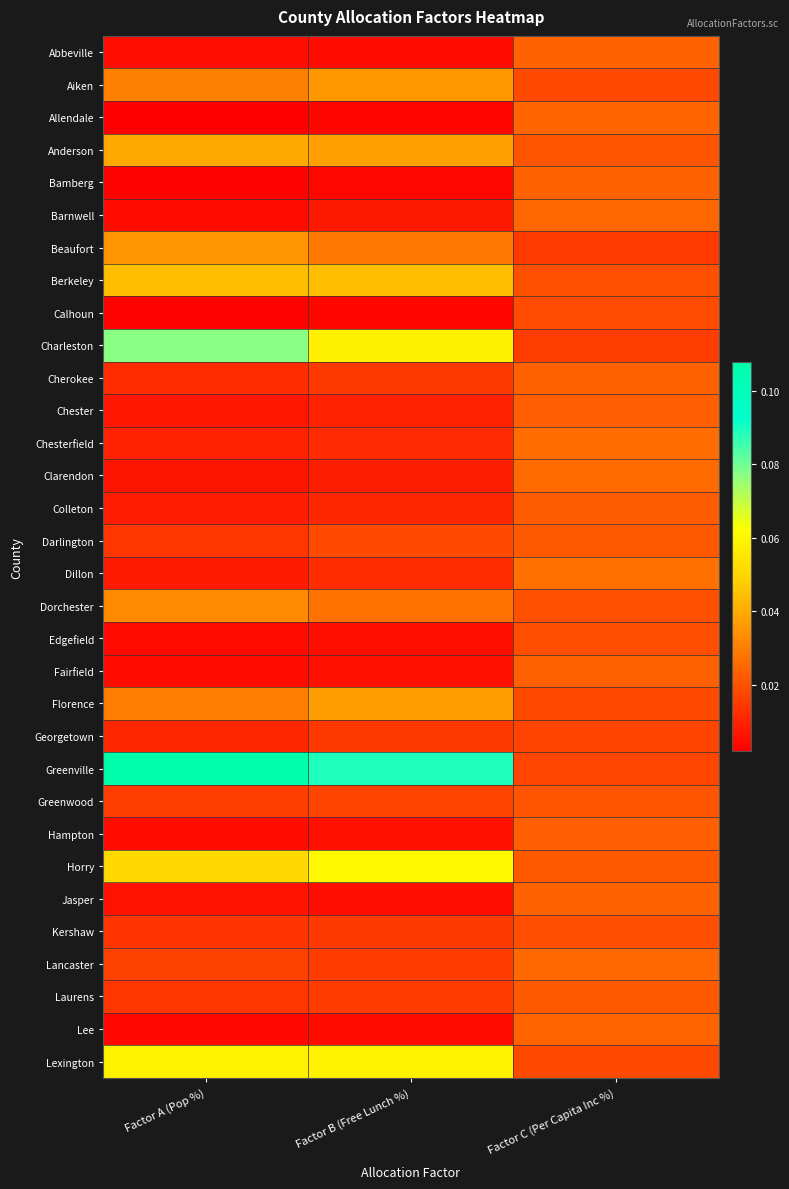

Reading left to right, transcribe all the data shown in this chart.

Abbeville: Factor A (Pop %)=0.0	Factor B (Free Lunch %)=0.0	Factor C (Per Capita Inc %)=0.0
Aiken: Factor A (Pop %)=0.0	Factor B (Free Lunch %)=0.0	Factor C (Per Capita Inc %)=0.0
Allendale: Factor A (Pop %)=0.0	Factor B (Free Lunch %)=0.0	Factor C (Per Capita Inc %)=0.0
Anderson: Factor A (Pop %)=0.0	Factor B (Free Lunch %)=0.0	Factor C (Per Capita Inc %)=0.0
Bamberg: Factor A (Pop %)=0.0	Factor B (Free Lunch %)=0.0	Factor C (Per Capita Inc %)=0.0
Barnwell: Factor A (Pop %)=0.0	Factor B (Free Lunch %)=0.0	Factor C (Per Capita Inc %)=0.0
Beaufort: Factor A (Pop %)=0.0	Factor B (Free Lunch %)=0.0	Factor C (Per Capita Inc %)=0.0
Berkeley: Factor A (Pop %)=0.0	Factor B (Free Lunch %)=0.0	Factor C (Per Capita Inc %)=0.0
Calhoun: Factor A (Pop %)=0.0	Factor B (Free Lunch %)=0.0	Factor C (Per Capita Inc %)=0.0
Charleston: Factor A (Pop %)=0.1	Factor B (Free Lunch %)=0.1	Factor C (Per Capita Inc %)=0.0
Cherokee: Factor A (Pop %)=0.0	Factor B (Free Lunch %)=0.0	Factor C (Per Capita Inc %)=0.0
Chester: Factor A (Pop %)=0.0	Factor B (Free Lunch %)=0.0	Factor C (Per Capita Inc %)=0.0
Chesterfield: Factor A (Pop %)=0.0	Factor B (Free Lunch %)=0.0	Factor C (Per Capita Inc %)=0.0
Clarendon: Factor A (Pop %)=0.0	Factor B (Free Lunch %)=0.0	Factor C (Per Capita Inc %)=0.0
Colleton: Factor A (Pop %)=0.0	Factor B (Free Lunch %)=0.0	Factor C (Per Capita Inc %)=0.0
Darlington: Factor A (Pop %)=0.0	Factor B (Free Lunch %)=0.0	Factor C (Per Capita Inc %)=0.0
Dillon: Factor A (Pop %)=0.0	Factor B (Free Lunch %)=0.0	Factor C (Per Capita Inc %)=0.0
Dorchester: Factor A (Pop %)=0.0	Factor B (Free Lunch %)=0.0	Factor C (Per Capita Inc %)=0.0
Edgefield: Factor A (Pop %)=0.0	Factor B (Free Lunch %)=0.0	Factor C (Per Capita Inc %)=0.0
Fairfield: Factor A (Pop %)=0.0	Factor B (Free Lunch %)=0.0	Factor C (Per Capita Inc %)=0.0
Florence: Factor A (Pop %)=0.0	Factor B (Free Lunch %)=0.0	Factor C (Per Capita Inc %)=0.0
Georgetown: Factor A (Pop %)=0.0	Factor B (Free Lunch %)=0.0	Factor C (Per Capita Inc %)=0.0
Greenville: Factor A (Pop %)=0.1	Factor B (Free Lunch %)=0.1	Factor C (Per Capita Inc %)=0.0
Greenwood: Factor A (Pop %)=0.0	Factor B (Free Lunch %)=0.0	Factor C (Per Capita Inc %)=0.0
Hampton: Factor A (Pop %)=0.0	Factor B (Free Lunch %)=0.0	Factor C (Per Capita Inc %)=0.0
Horry: Factor A (Pop %)=0.1	Factor B (Free Lunch %)=0.1	Factor C (Per Capita Inc %)=0.0
Jasper: Factor A (Pop %)=0.0	Factor B (Free Lunch %)=0.0	Factor C (Per Capita Inc %)=0.0
Kershaw: Factor A (Pop %)=0.0	Factor B (Free Lunch %)=0.0	Factor C (Per Capita Inc %)=0.0
Lancaster: Factor A (Pop %)=0.0	Factor B (Free Lunch %)=0.0	Factor C (Per Capita Inc %)=0.0
Laurens: Factor A (Pop %)=0.0	Factor B (Free Lunch %)=0.0	Factor C (Per Capita Inc %)=0.0
Lee: Factor A (Pop %)=0.0	Factor B (Free Lunch %)=0.0	Factor C (Per Capita Inc %)=0.0
Lexington: Factor A (Pop %)=0.1	Factor B (Free Lunch %)=0.1	Factor C (Per Capita Inc %)=0.0